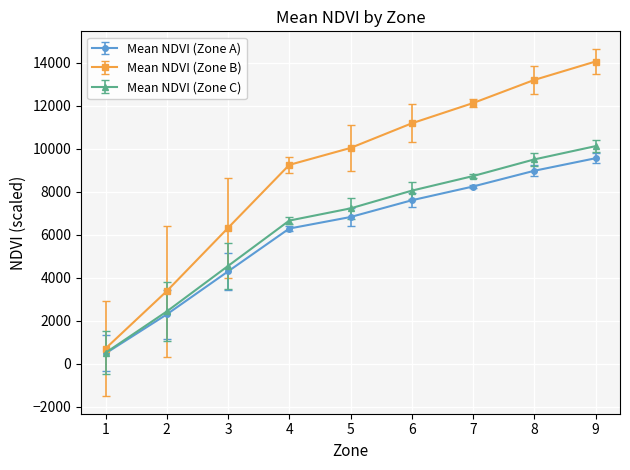

Rank the categories by Mean NDVI (Zone C) value from lowest to highest.

1, 2, 3, 4, 5, 6, 7, 8, 9